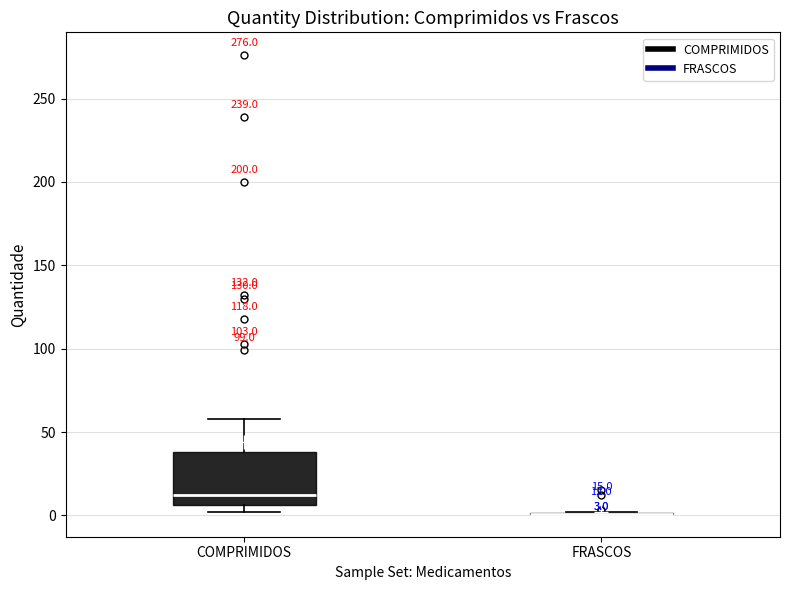

Which box is the tallest, from its lower edge to its upper edge?

COMPRIMIDOS